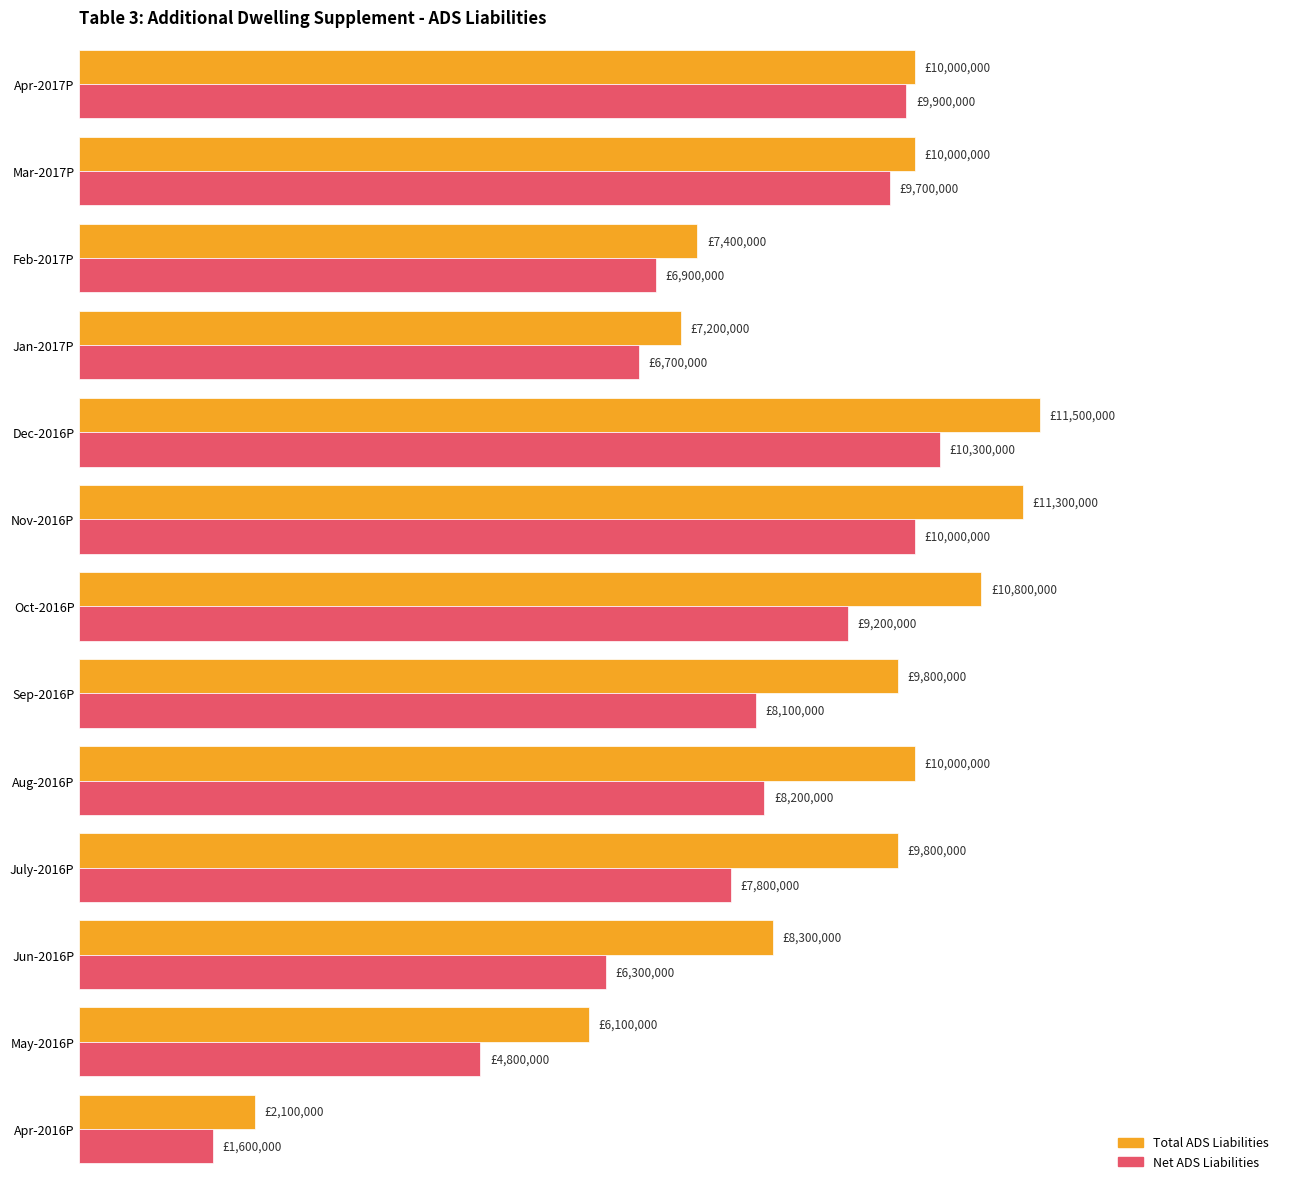

Which label corresponds to the largest value in the chart?

Dec-2016P